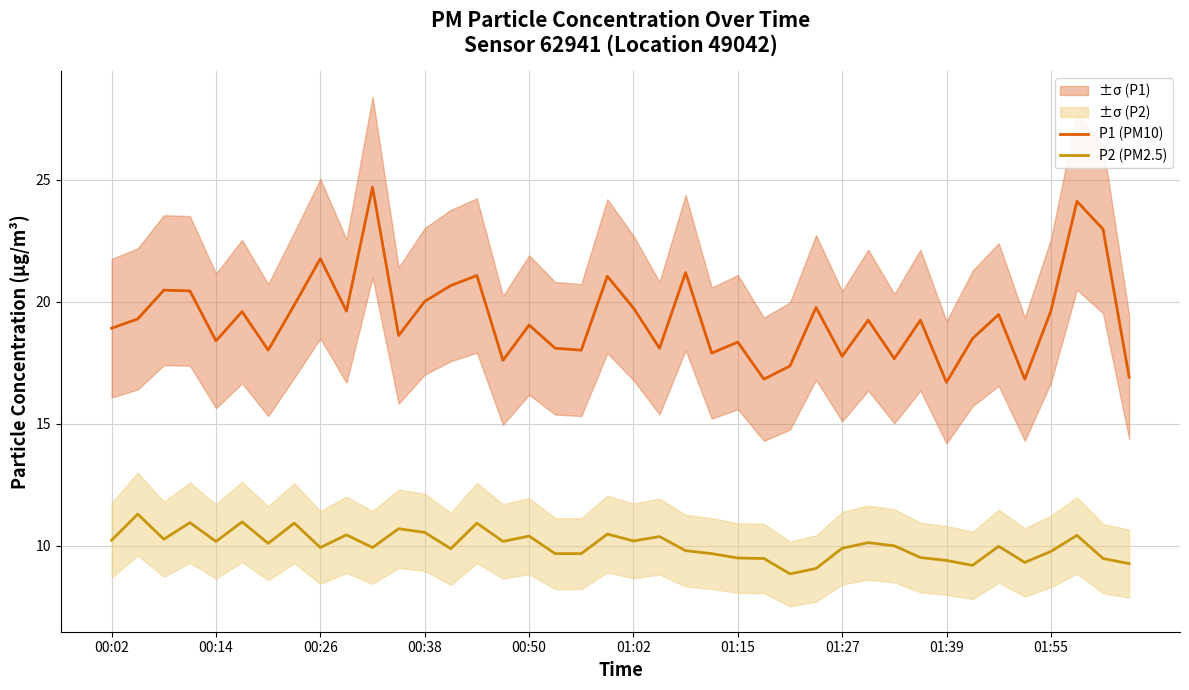

How many values in the P1 (PM10) series are below 19?

18